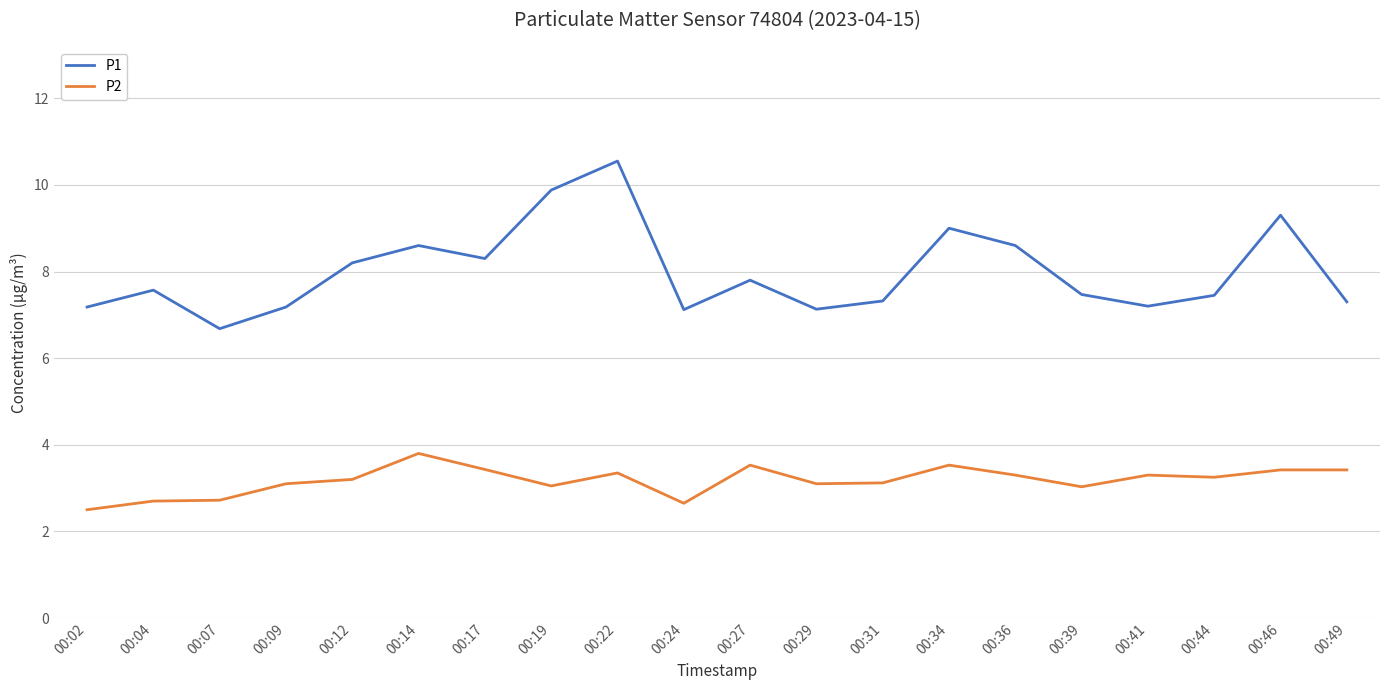

Which series has the largest total across all categories?

P1